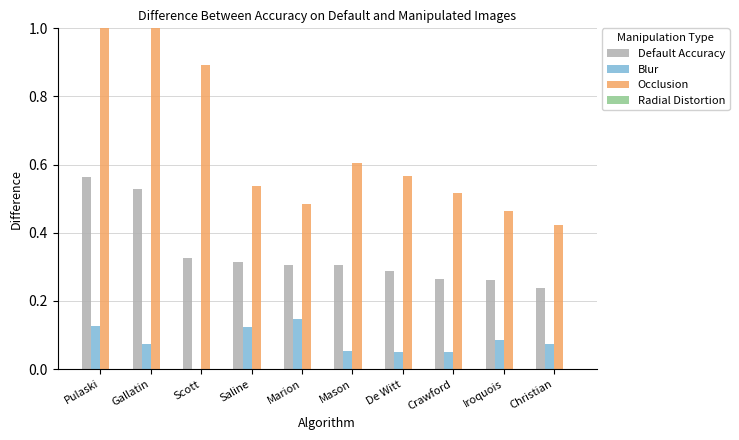

True or false: Blur has a value of -0.0 at Scott.

False